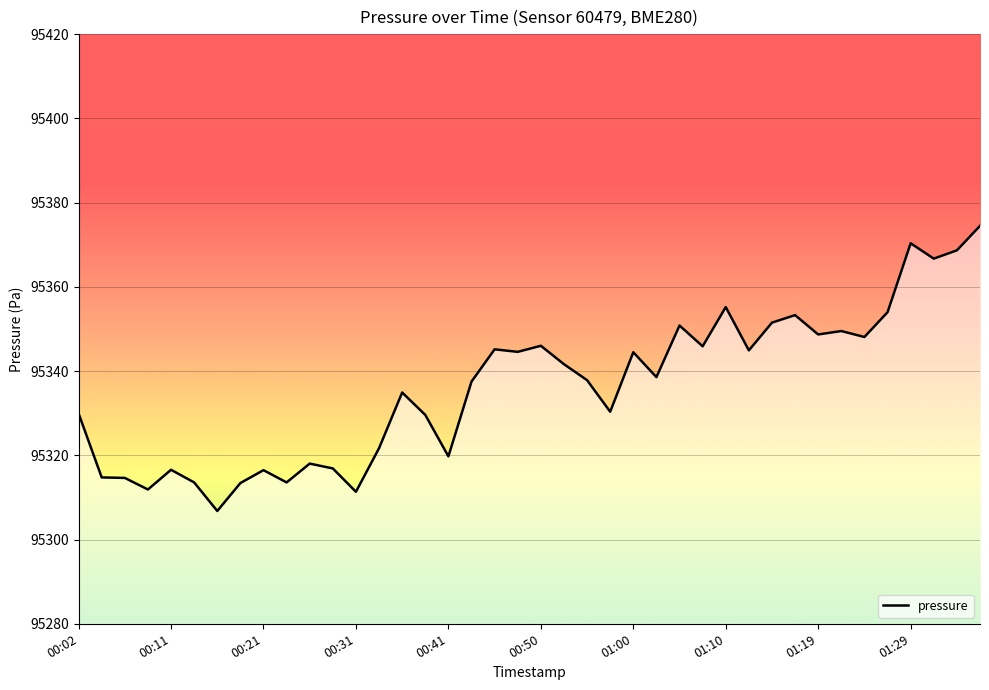

What is the smallest value displayed?

95306.8